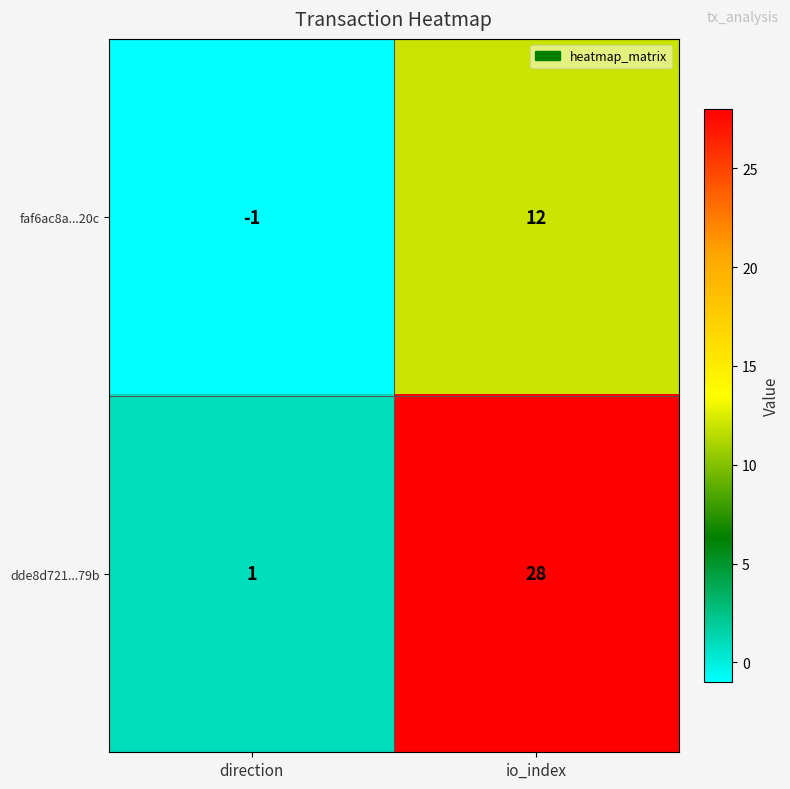

Which series has the largest range (max minus min)?

dde8d721...79b